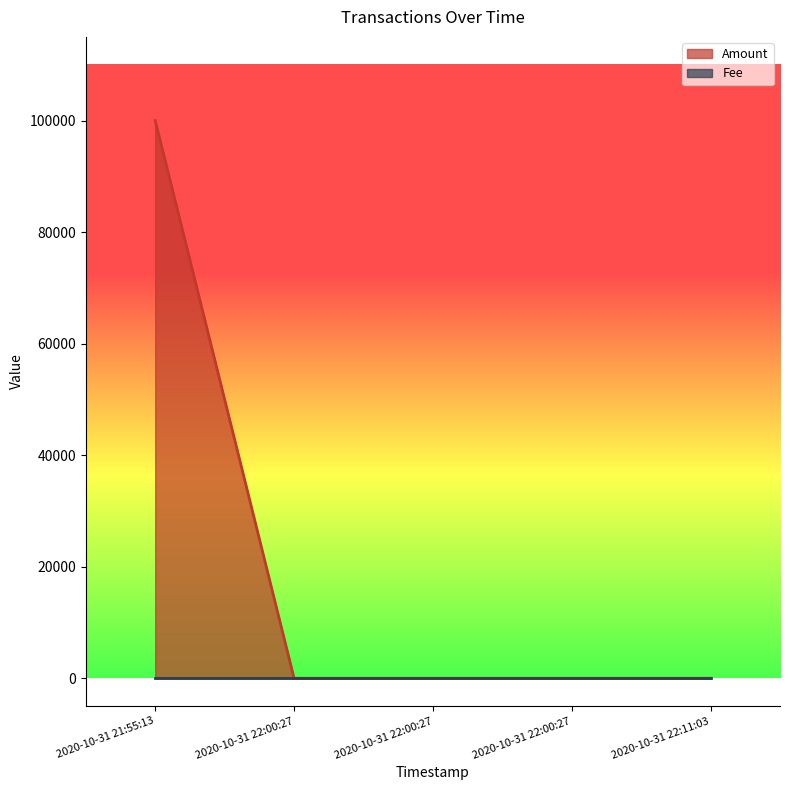

What is the sum of the values at 2020-10-31 22:00:27 and 2020-10-31 21:55:13?

99998